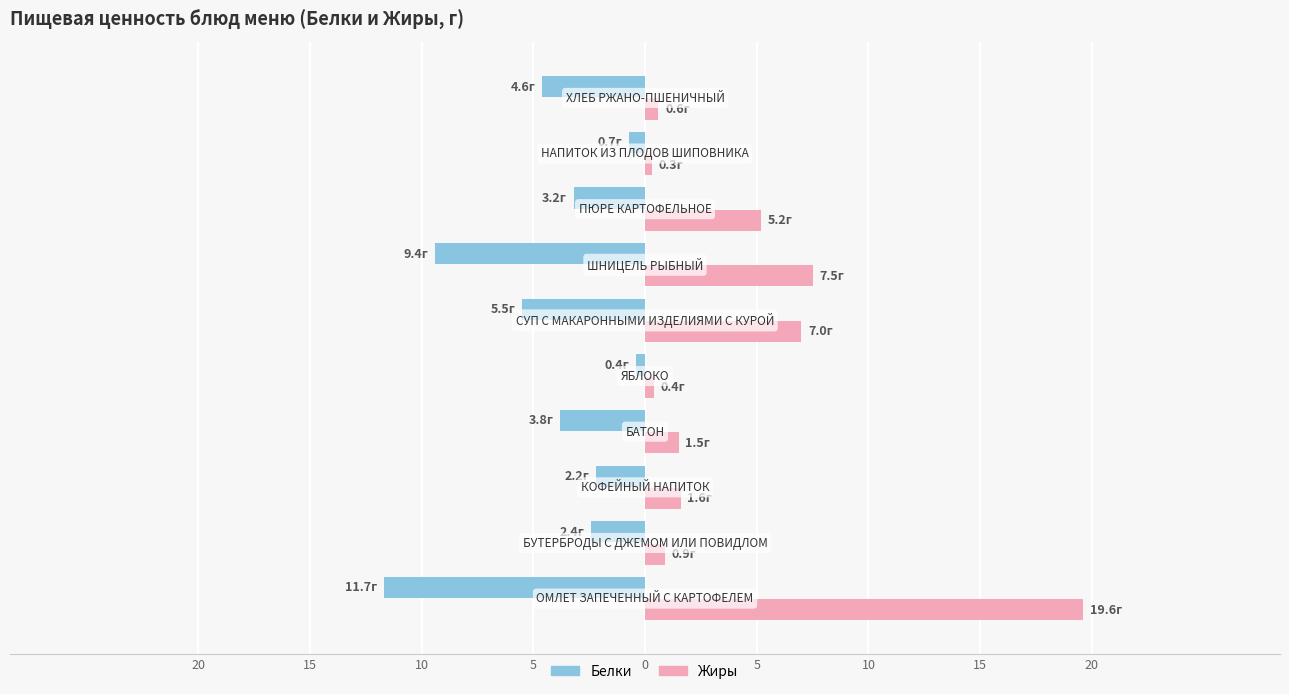

At how many categories does at least one series exceed 14?

1